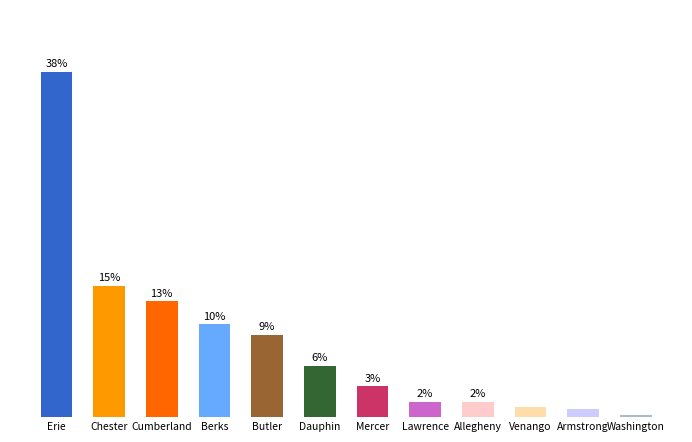

At which category does the chart reach its peak across all series?

Erie